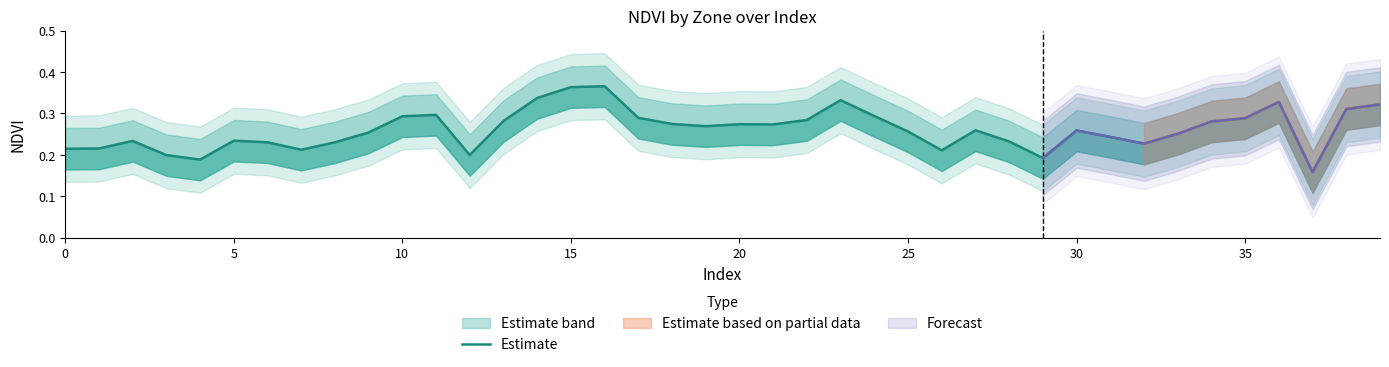

How many lines are shown in the chart?

1